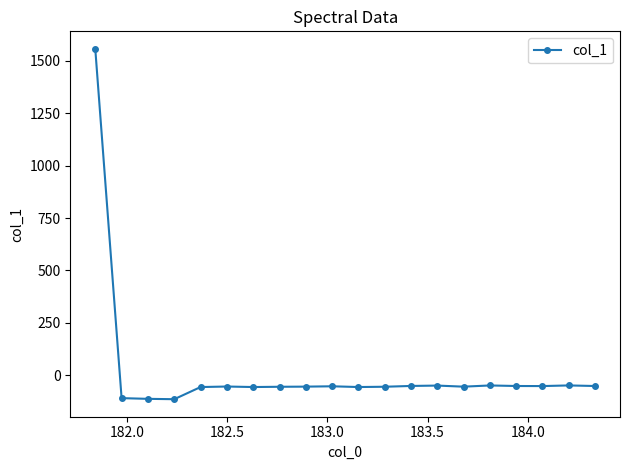

True or false: there are more than 2 points higher than both neighbors.

True